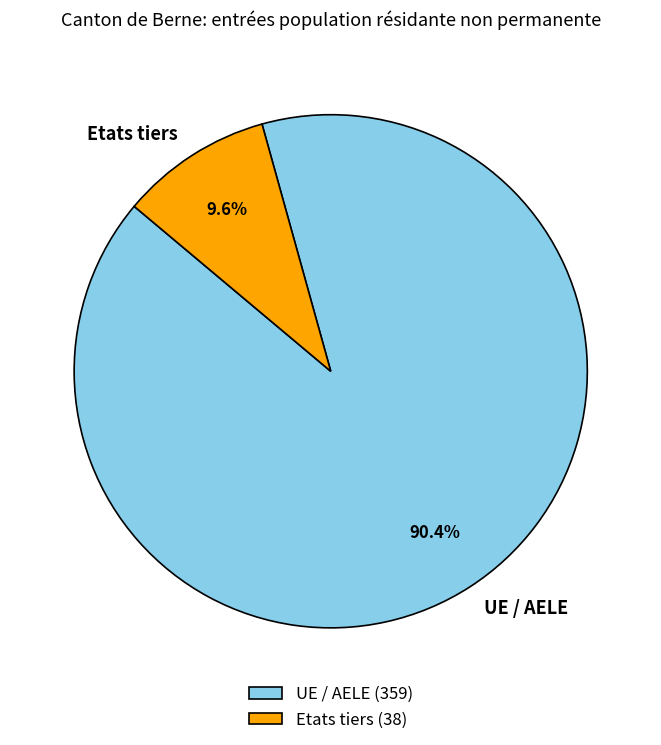

To the nearest percent, what is the combined percentage of UE / AELE and Etats tiers?

100%